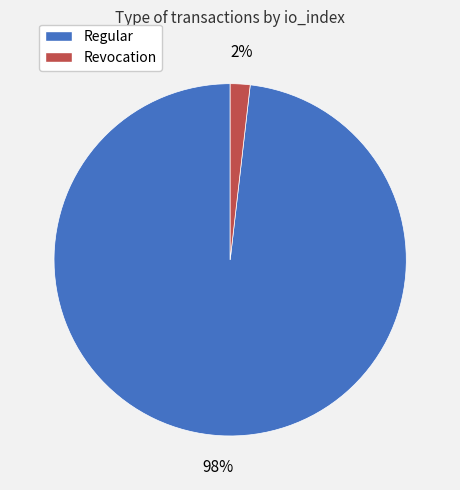

What percentage is the Regular slice, to the nearest percent?

98%